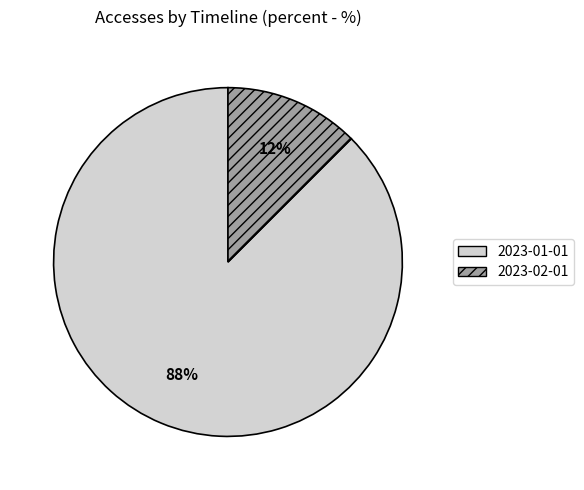

The 2023-01-01 slice represents 88% of the pie. True or false?

True